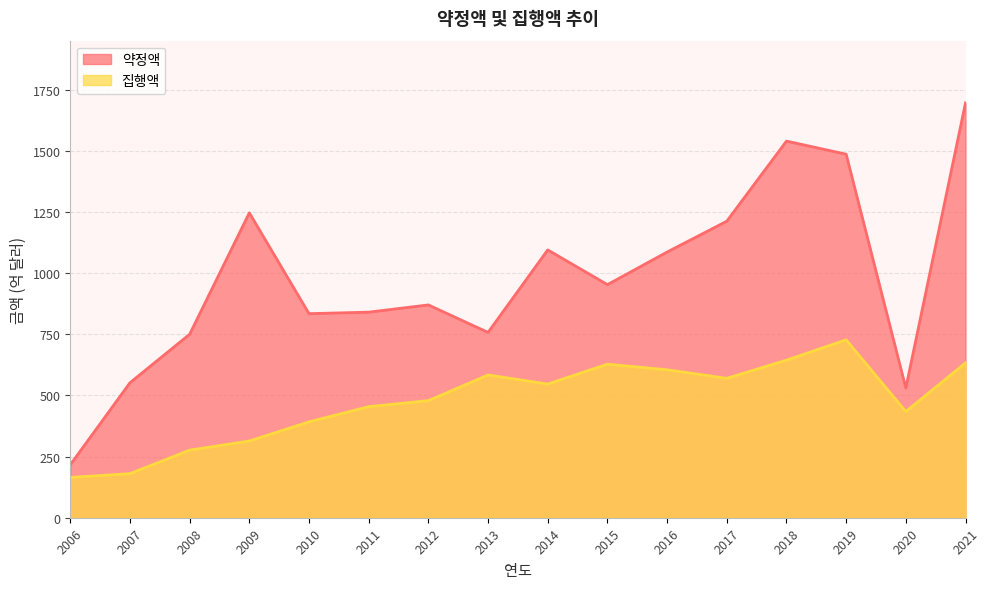

What is the sum of the 약정액 values at 2021 and 2010?

2531.6